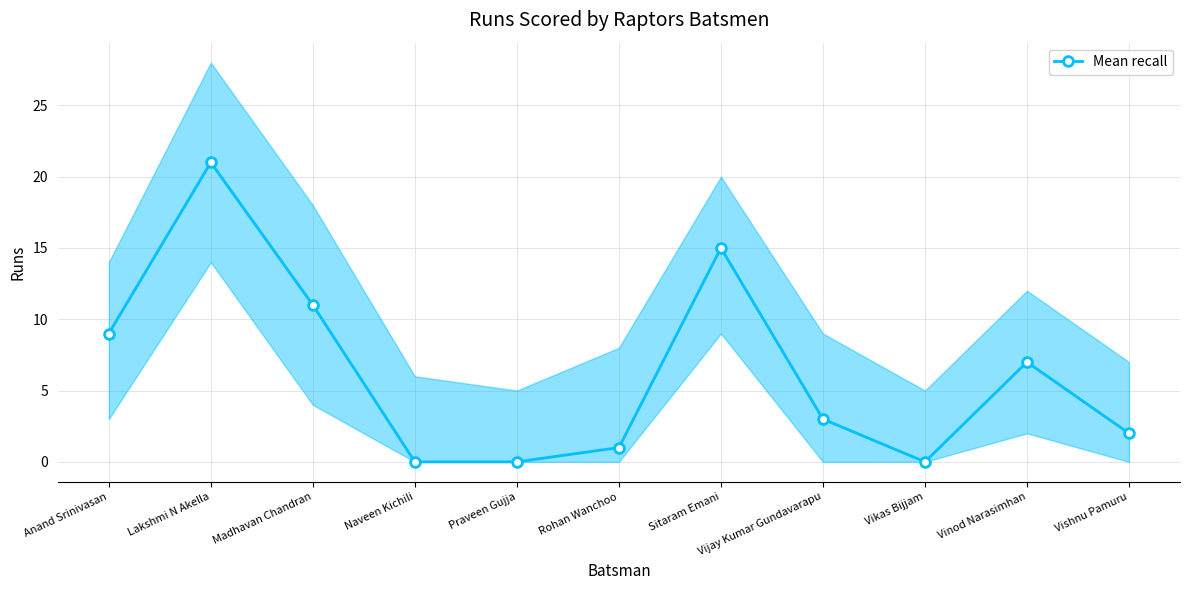

List the labels in order of value, smallest first.

Naveen Kichili, Praveen Gujja, Vikas Bijjam, Rohan Wanchoo, Vishnu Pamuru, Vijay Kumar Gundavarapu, Vinod Narasimhan, Anand Srinivasan, Madhavan Chandran, Sitaram Emani, Lakshmi N Akella